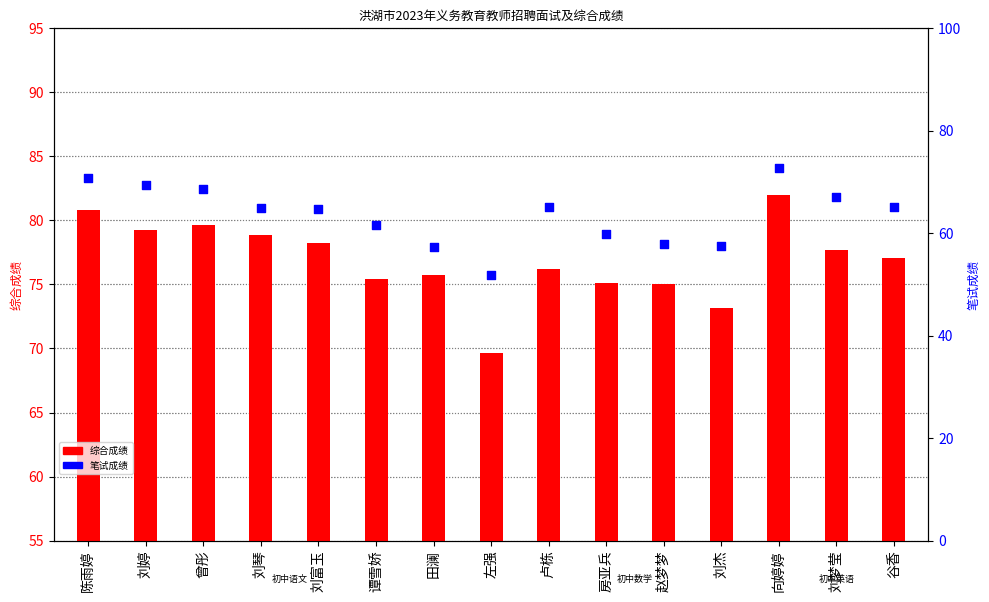

Is the value of 笔试成绩 at 谷香 greater than the value of 综合成绩 at 刘梦莹?

No